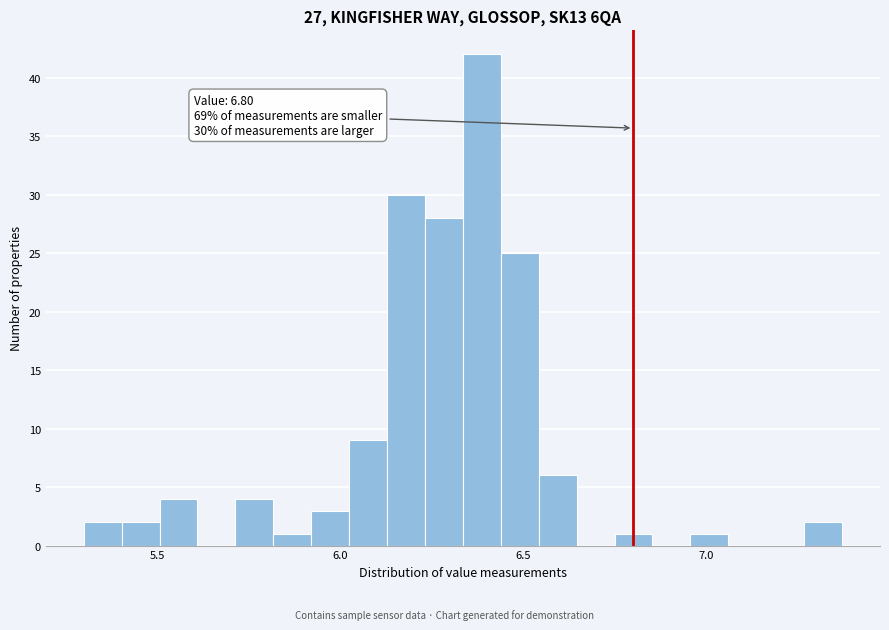

Read against the x-axis, roughly where is the centre of the tallest bar?

6.40